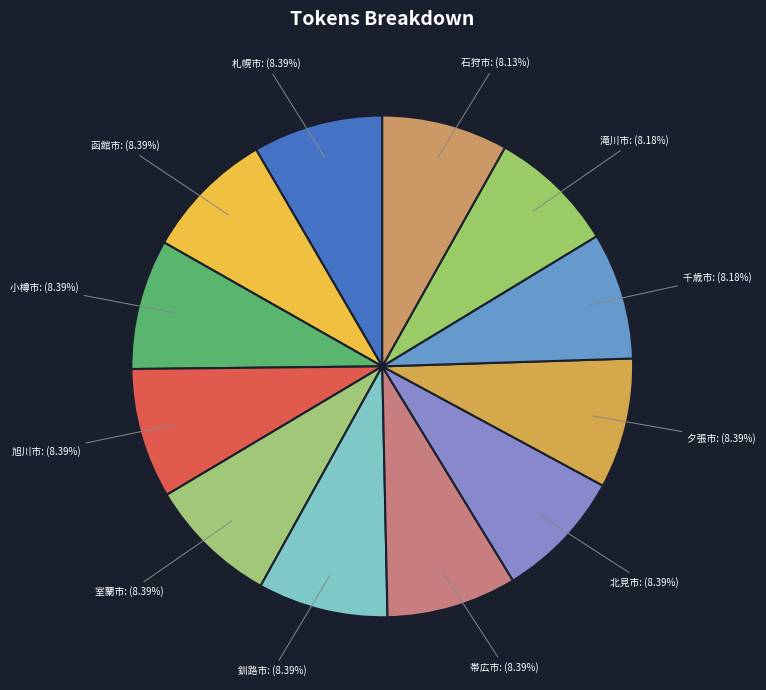

Combined, do 滝川市 and 釧路市 account for over 50%?

No